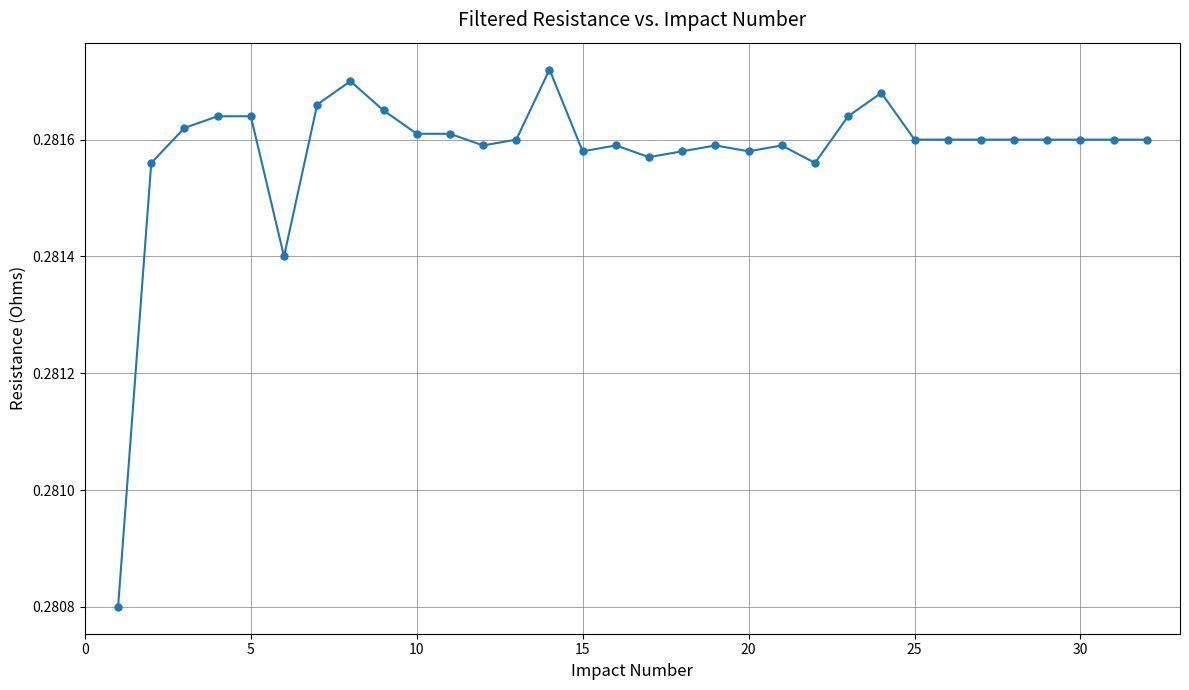

How many values are between 0 and 1?

32